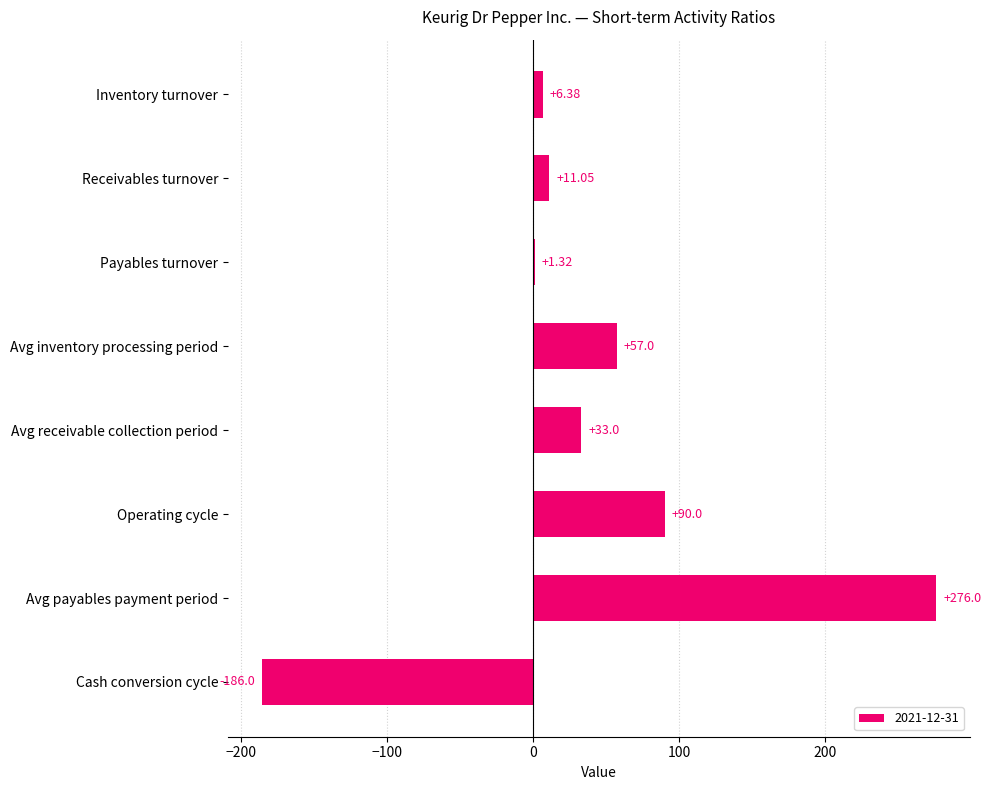

Between Avg inventory processing period and Avg payables payment period, which is larger?

Avg payables payment period